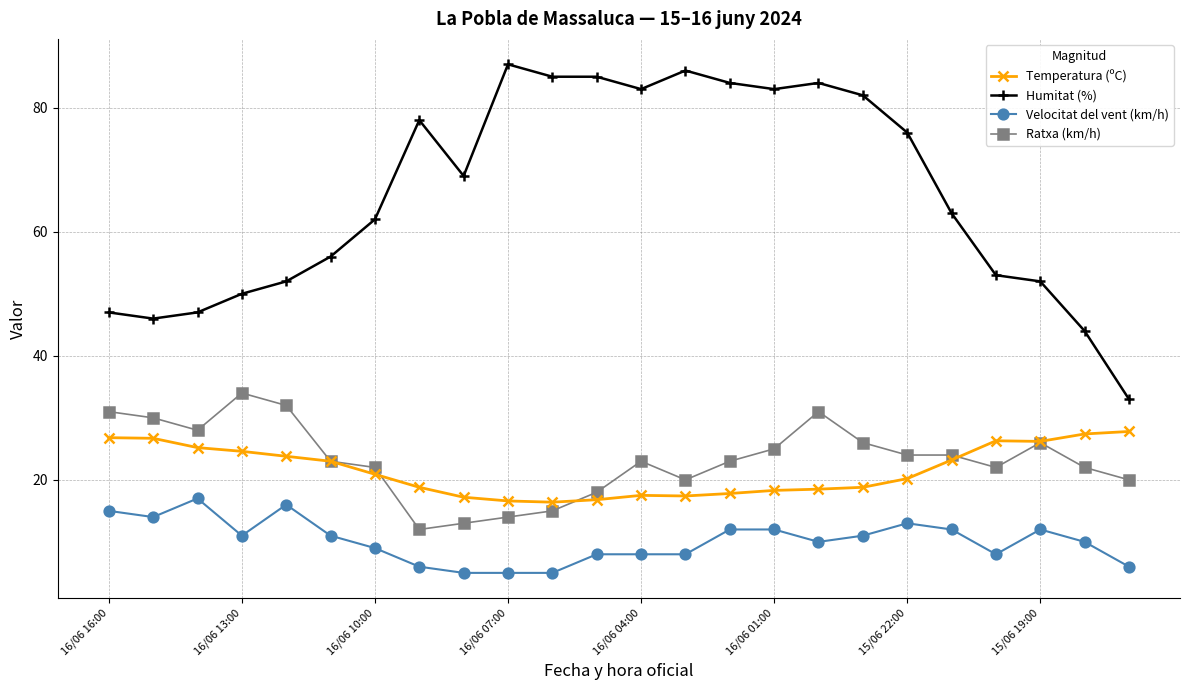

True or false: Temperatura (ºC) and Humitat (%) cross at least once.

False